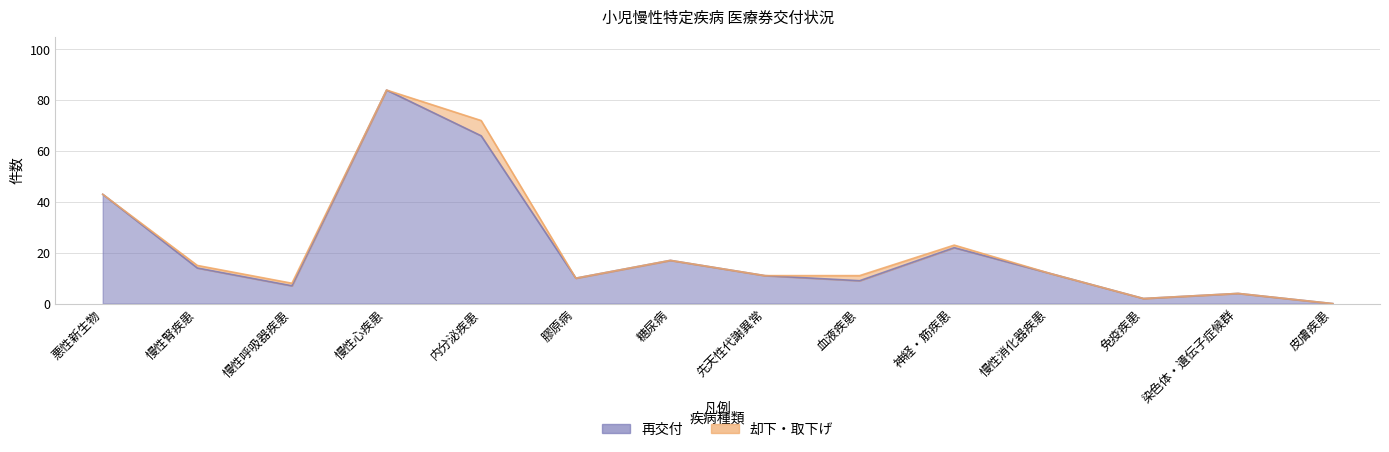

Reading left to right, extract all data points from this chart.

43	14	7	84	66	10	17	11	9	22	12	2	4	0